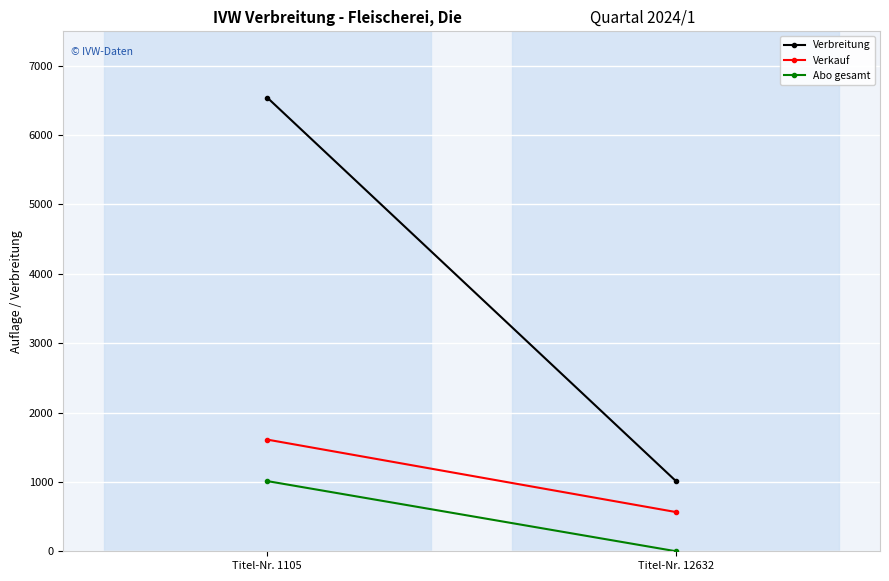

How many lines are shown in the chart?

3